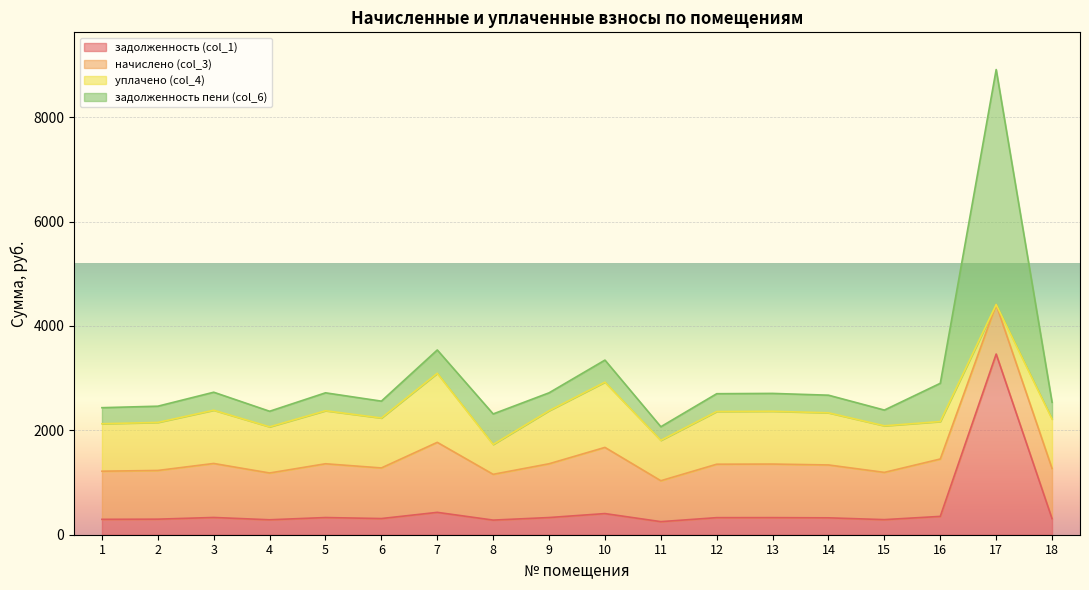

What is the sum of the задолженность пени (col_6) values at 17 and 13?

4844.3